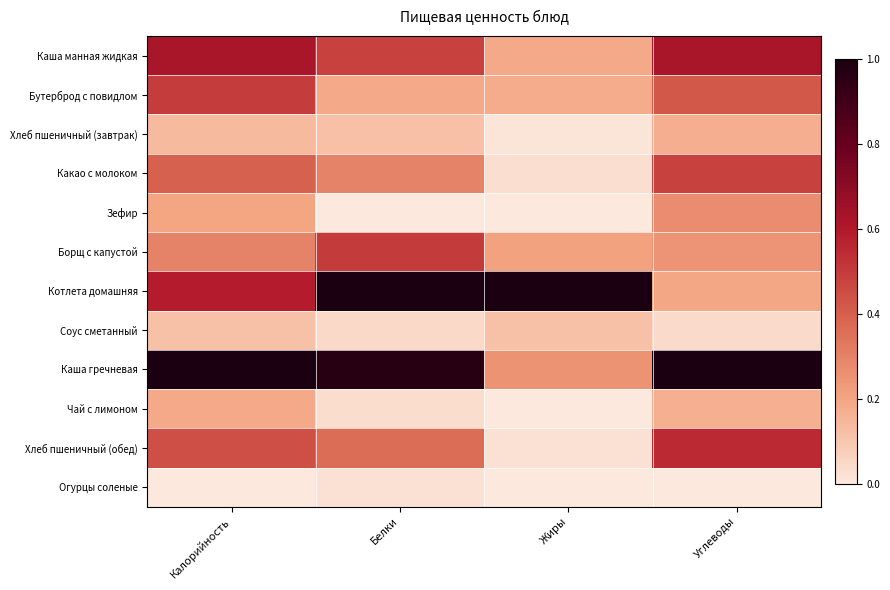

Which series has the largest total across all categories?

Каша гречневая